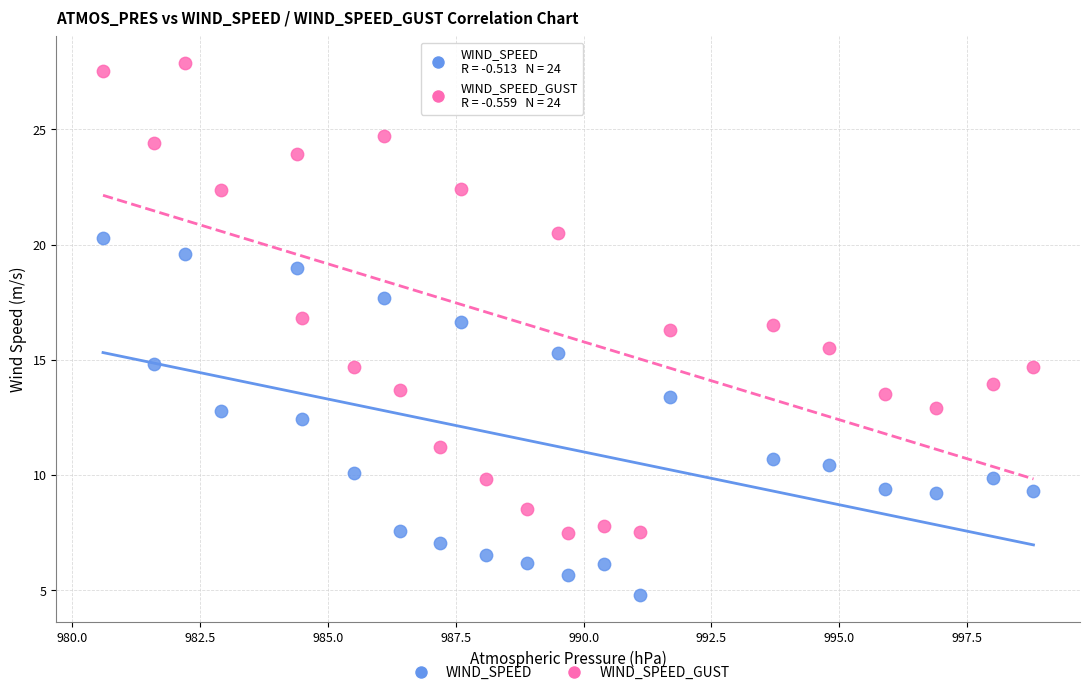

Which series reaches the minimum Y coordinate?

WIND_SPEED